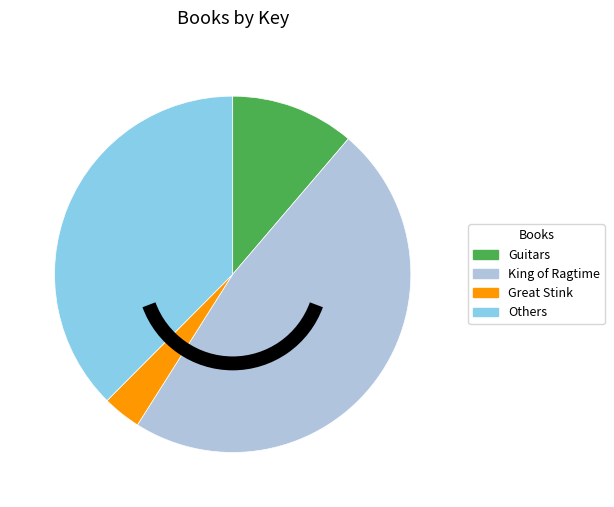

Which category has the smallest portion of the pie?

Great Stink